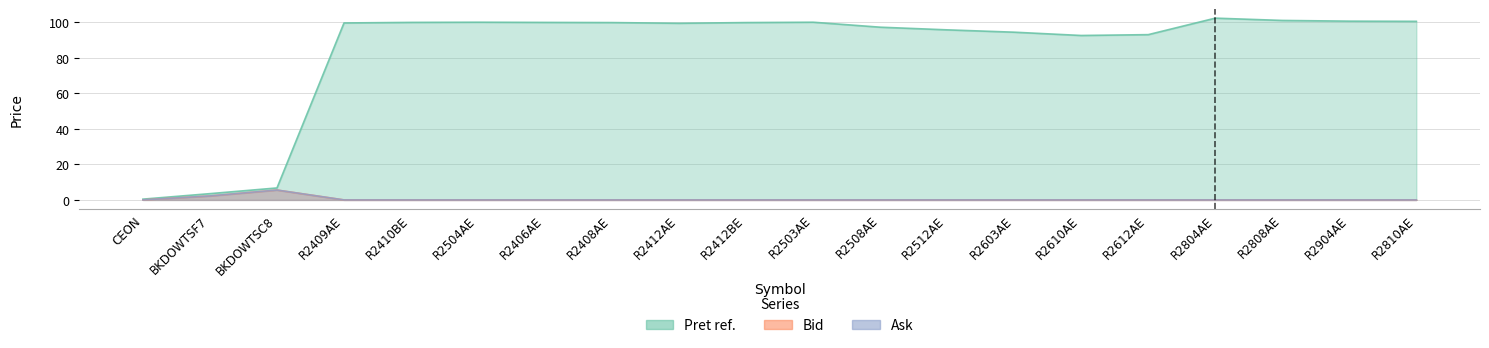

Which series has the largest total across all categories?

Pret ref.